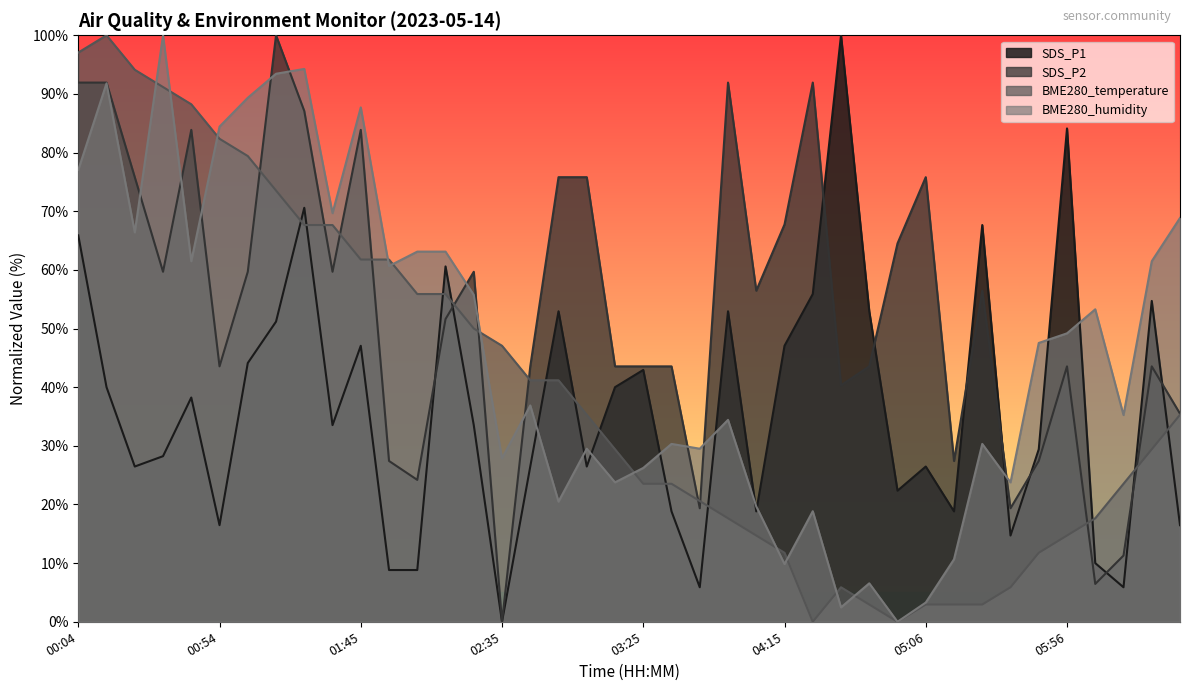

In BME280_temperature, how many points are lower than both neighbors (excluding endpoints)?

2